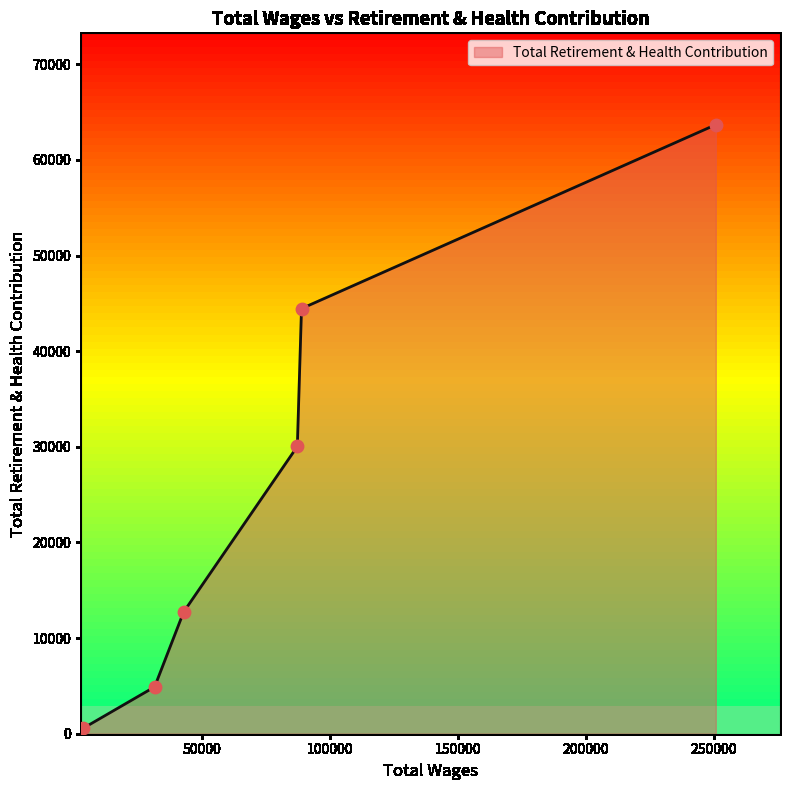

What is the difference between the maximum and minimum values?

63135